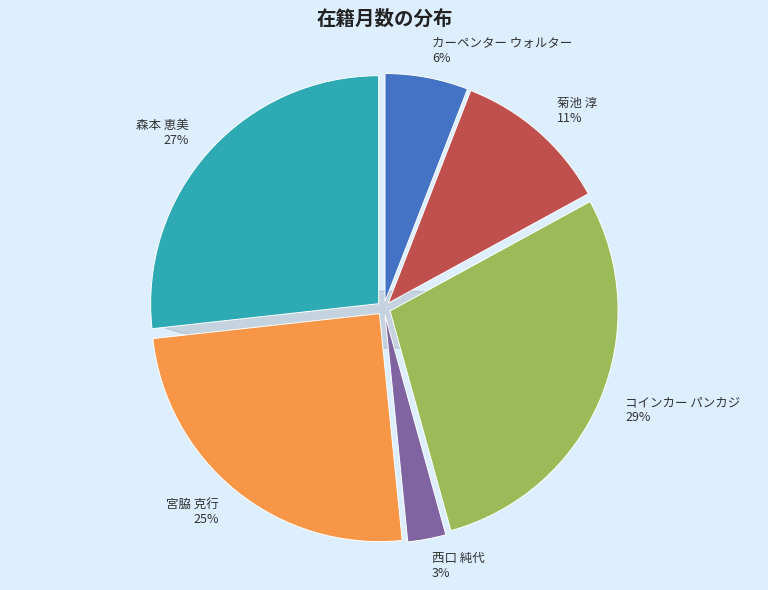

What is the total percentage of 宮脇 克行 and 森本 恵美?

51.6%